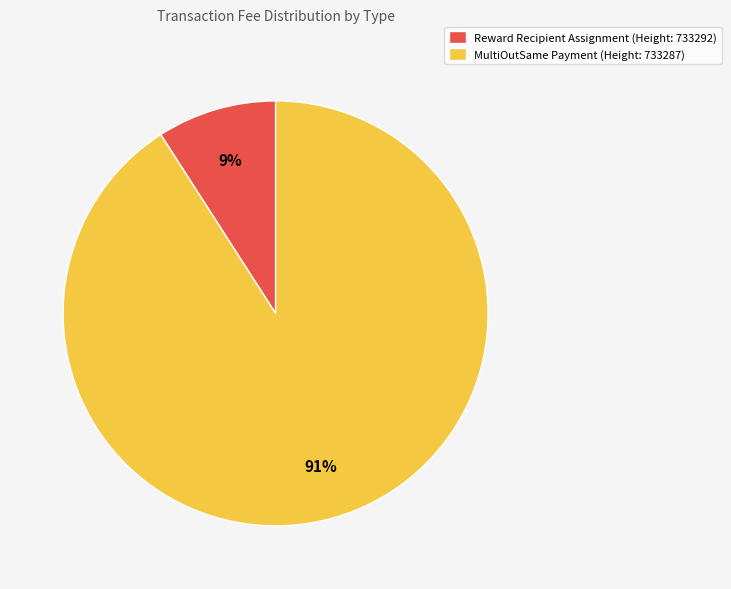

Rank the categories by value from lowest to highest.

Reward Recipient Assignment (Height: 733292), MultiOutSame Payment (Height: 733287)